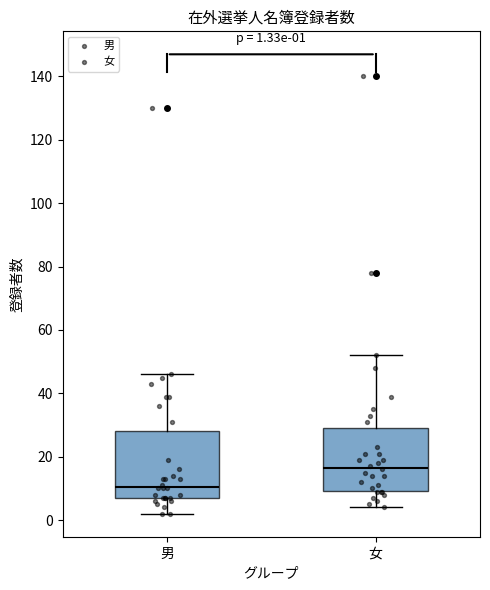

Which box has the lowest median line?

男